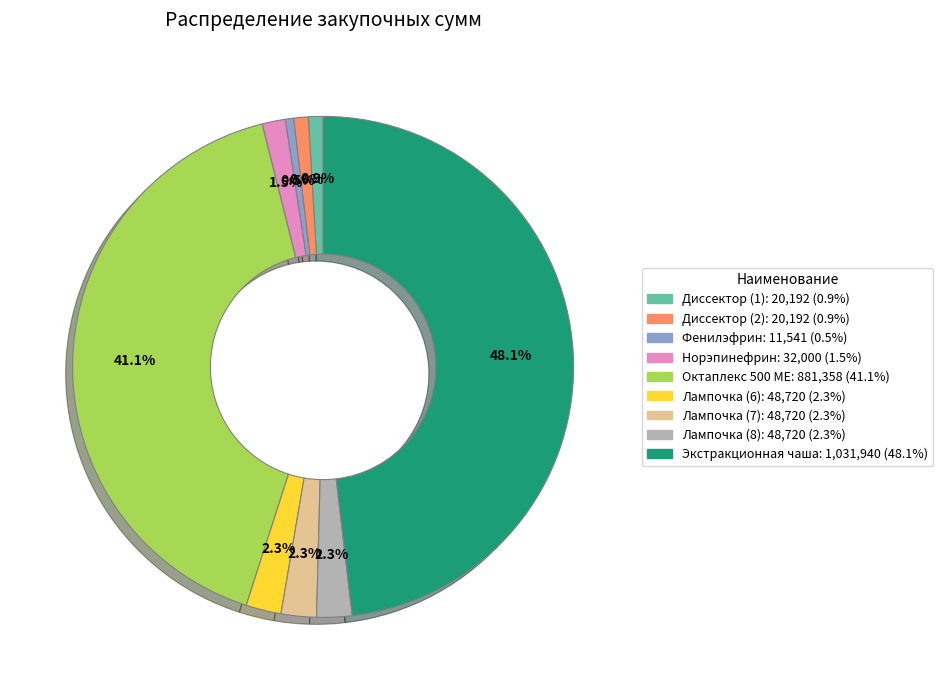

How many slices are in this pie chart?

9